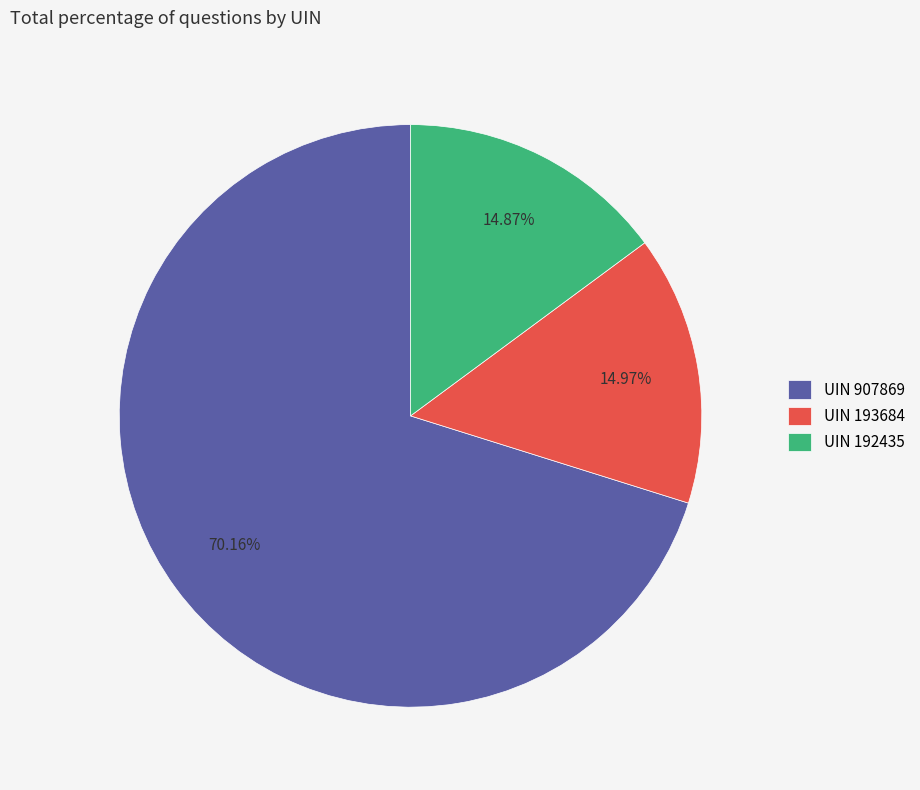

Which has a higher value, UIN 907869 or UIN 192435?

UIN 907869